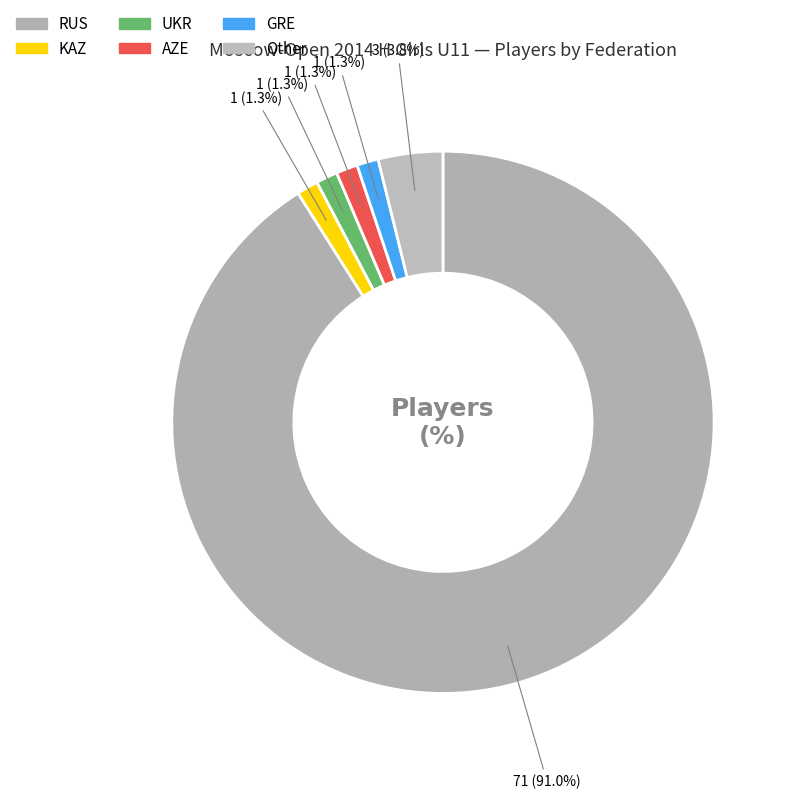

What percentage is the KAZ slice, to the nearest percent?

1%